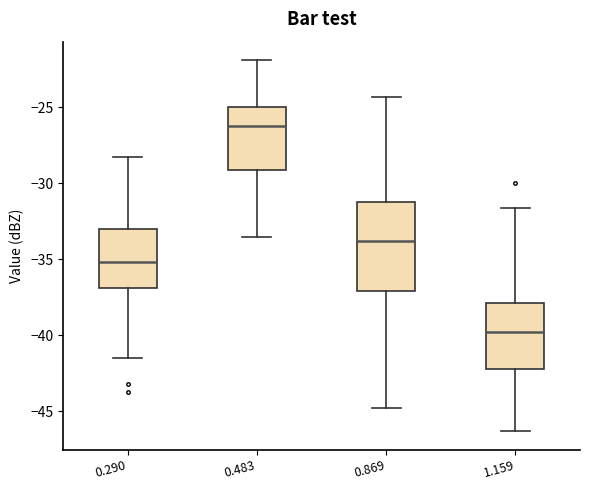

Where does the upper whisker of the box at x = 0.290 end on the y-axis? The values are not printed on the chart, so give them approximately, as read against the axis.

-28.5